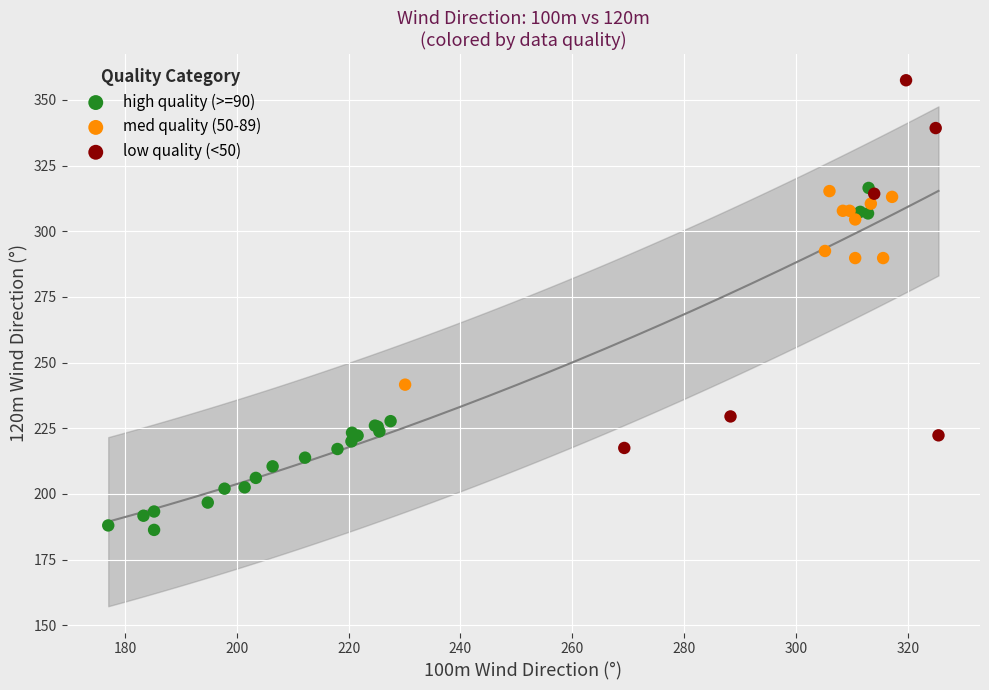

What are all the series names shown in the legend?

high quality (>=90), med quality (50-89), low quality (<50)